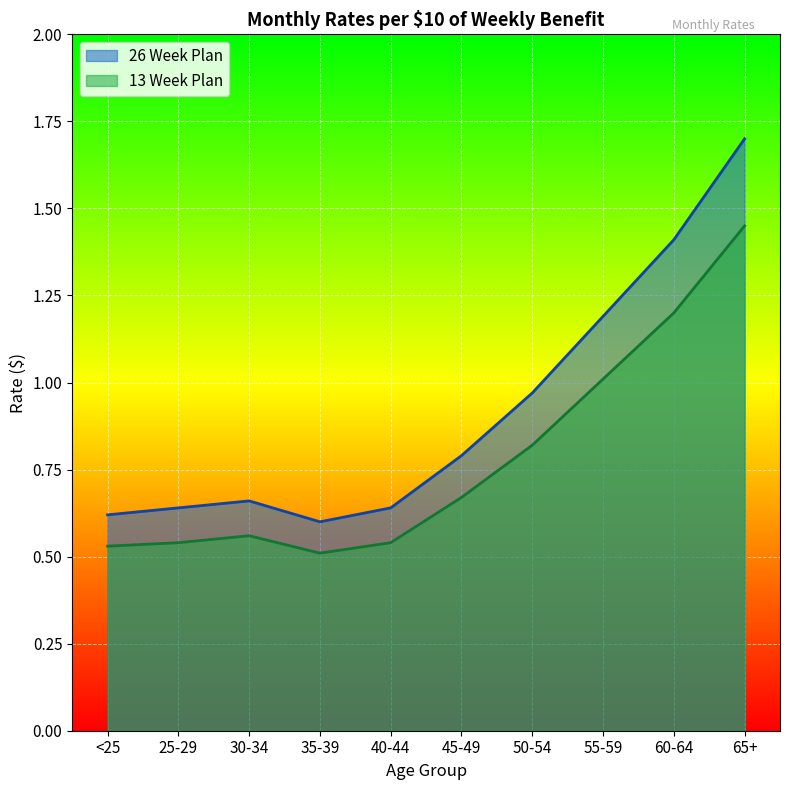

What is the difference between the 13 Week Plan values at <25 and 60-64?

0.7